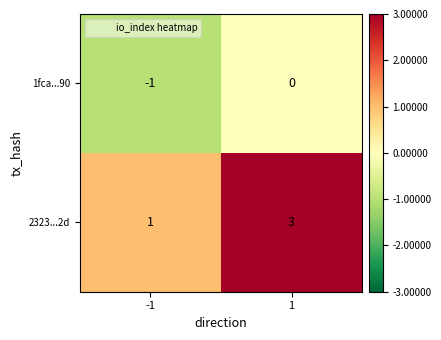

How many values in 1fca...90 are below zero?

1